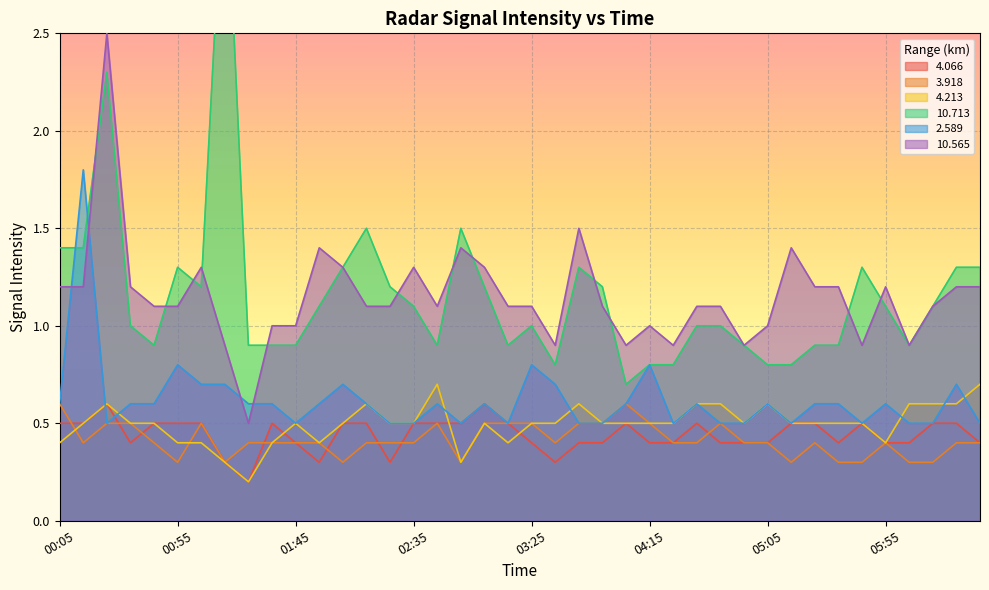

True or false: 2.589 has a value of 0.2 at 04:15.

False